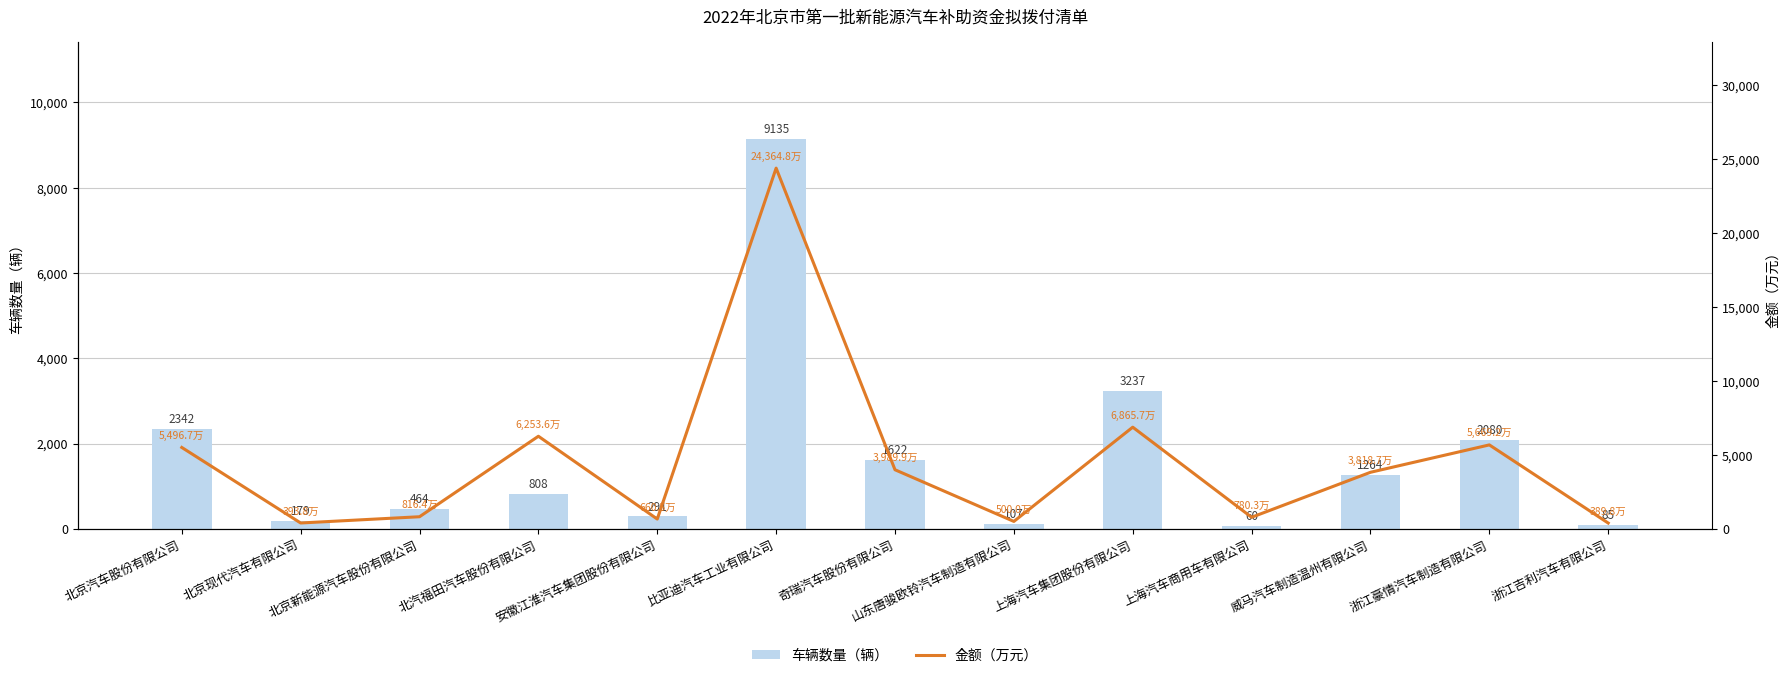

The value of 车辆数量（辆） at 北京现代汽车有限公司 is 272.4. True or false?

False